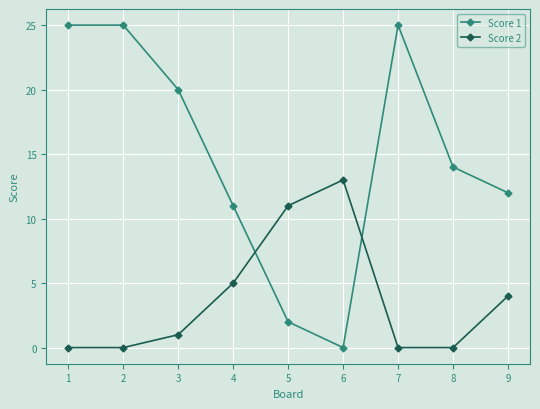

At which label does Score 1 reach its minimum?

6